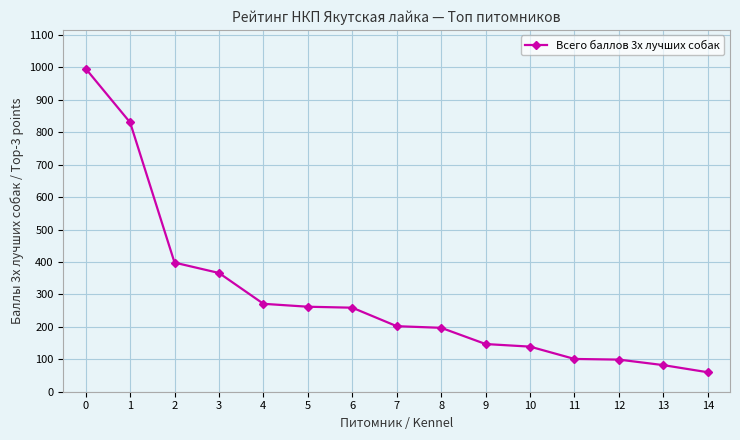

What is the smallest value displayed?

60